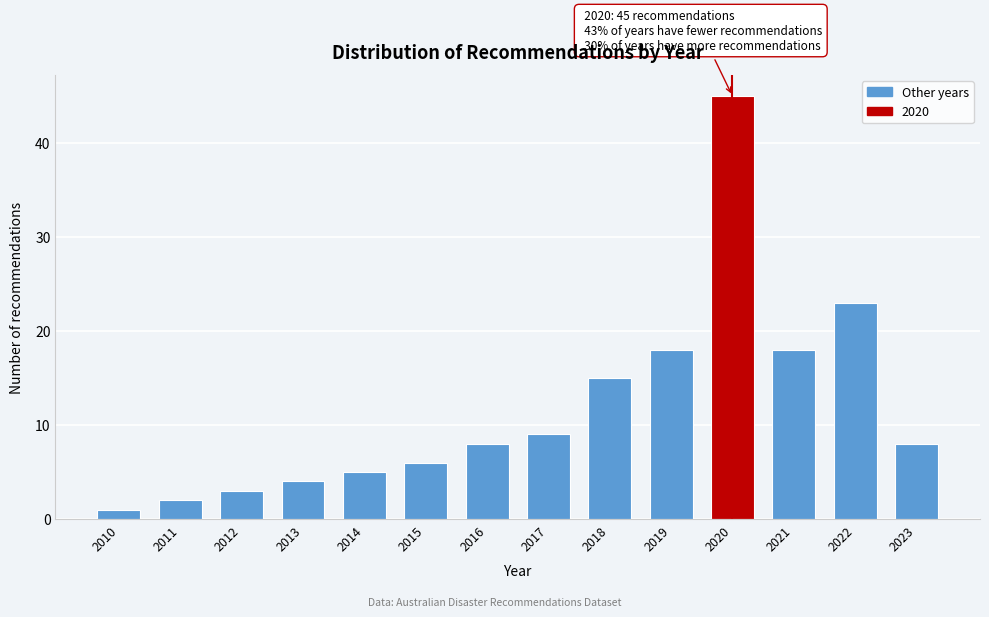

Reading left to right, transcribe all the data shown in this chart.

2010=1	2011=2	2012=3	2013=4	2014=5	2015=6	2016=8	2017=9	2018=15	2019=18	2020=45	2021=18	2022=23	2023=8